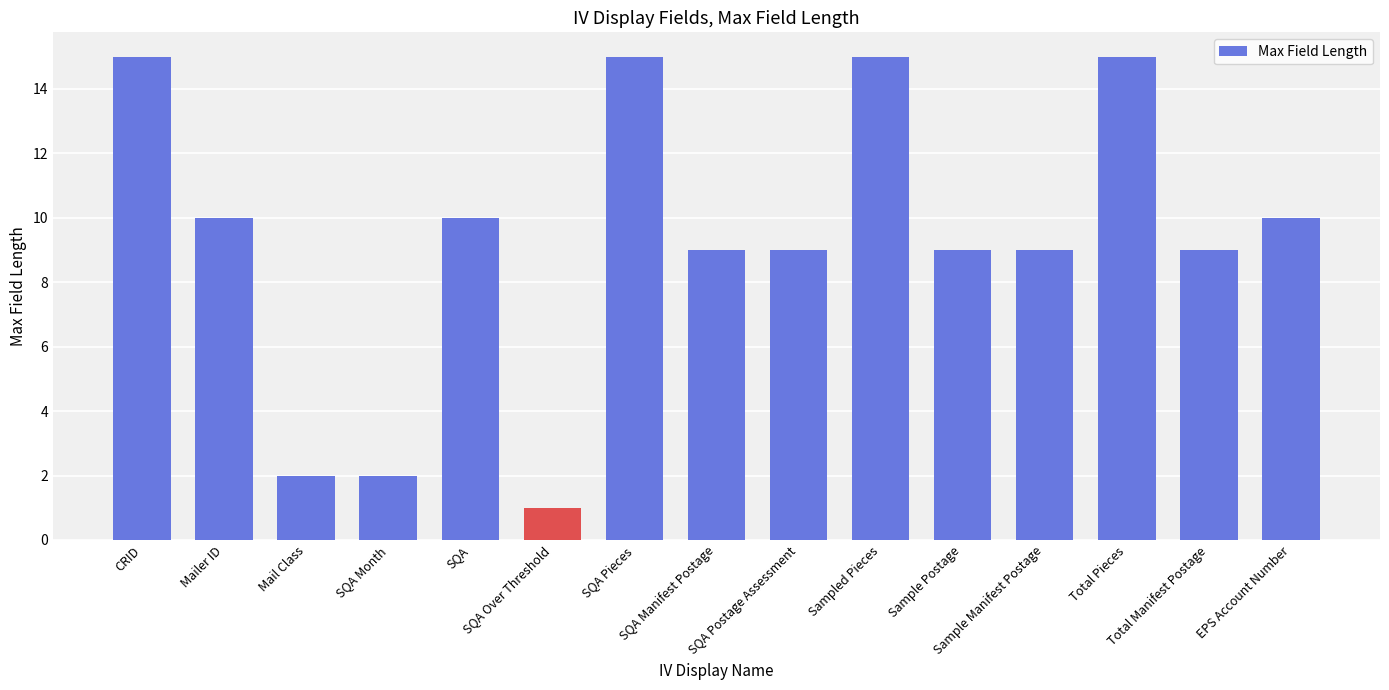

Is it true that the value at Total Manifest Postage is 9?

True